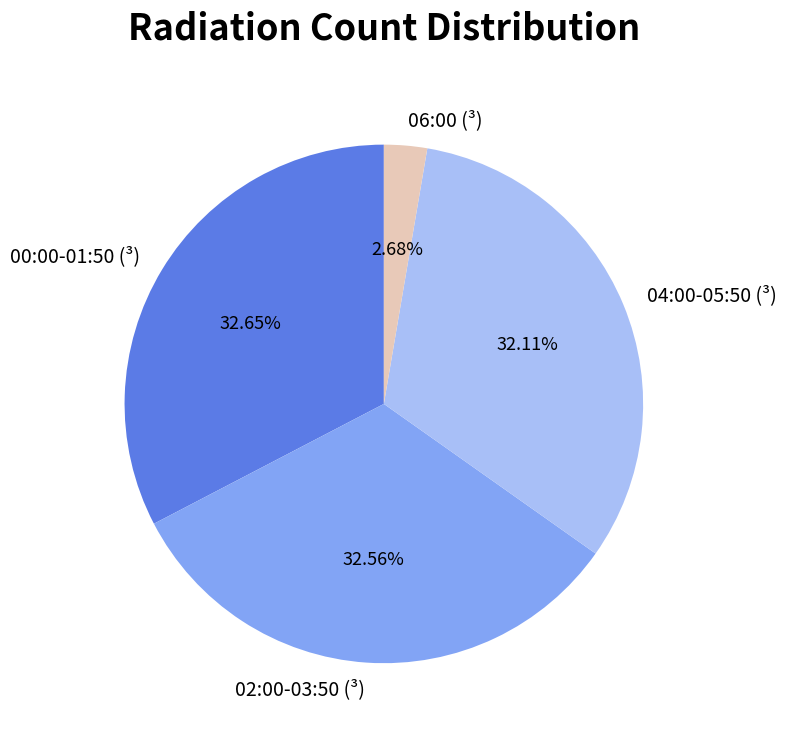

Between 06:00 (³) and 02:00-03:50 (³), which is larger?

02:00-03:50 (³)